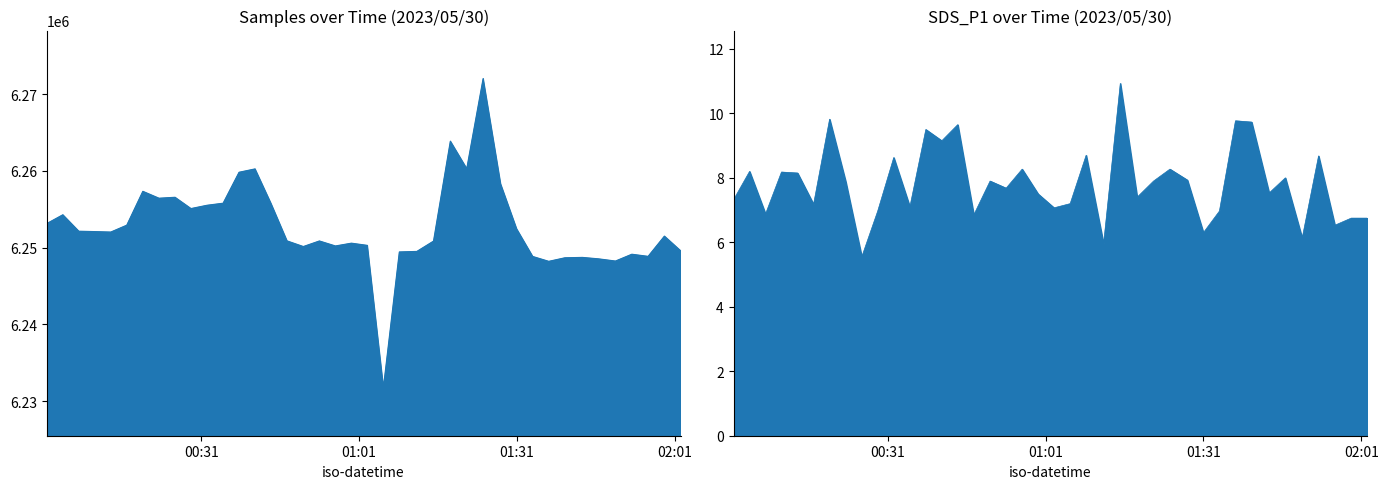

Is it true that Samples equals 3598460.4 at 2023/05/30 00:29:03?

False